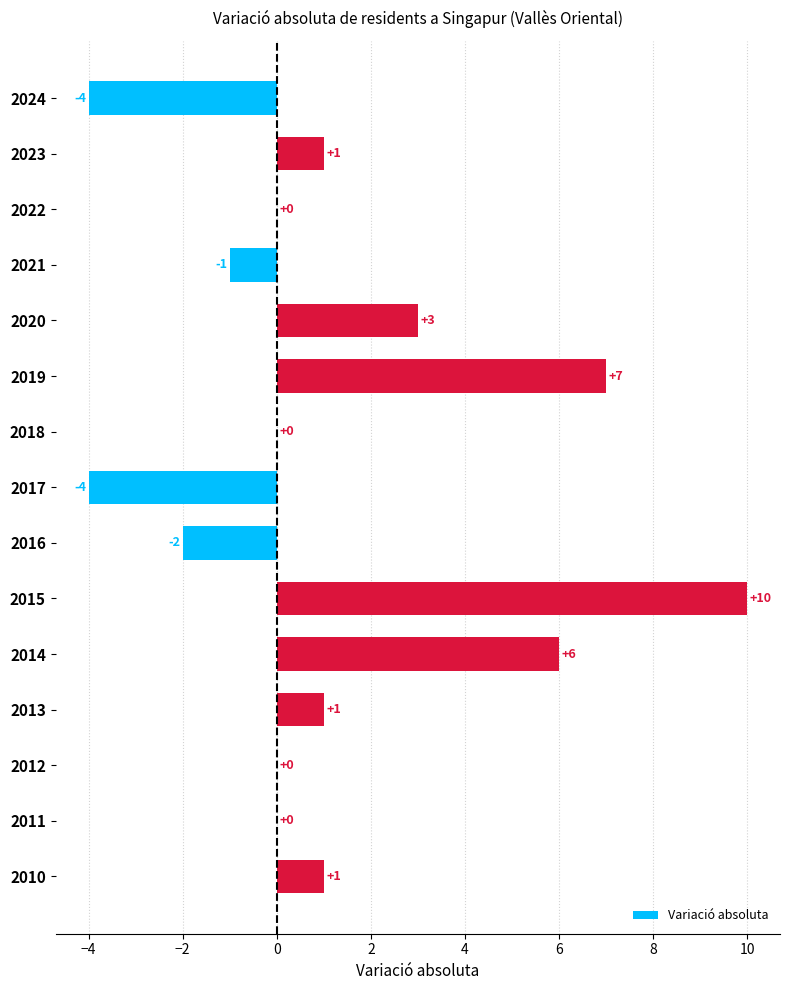

The value at 2017 is -4. True or false?

True